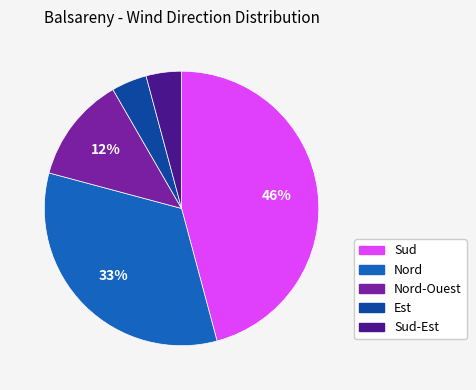

Between Est and Sud, which is larger?

Sud